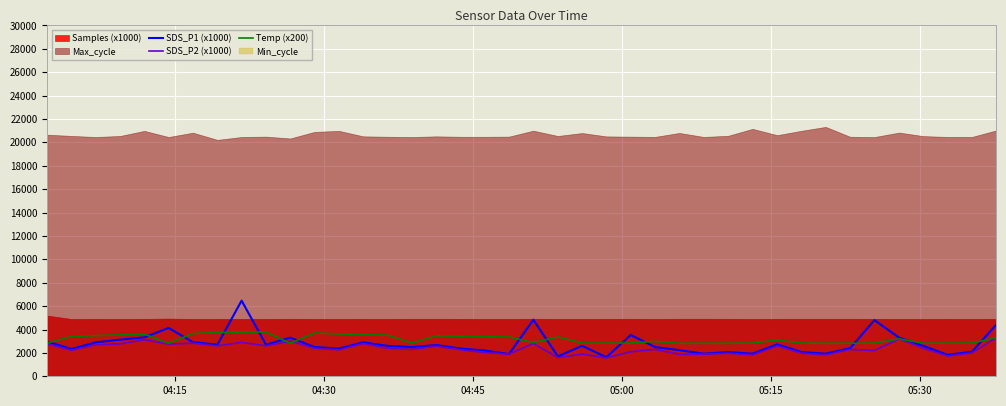

How many categories are shown in the chart?

40